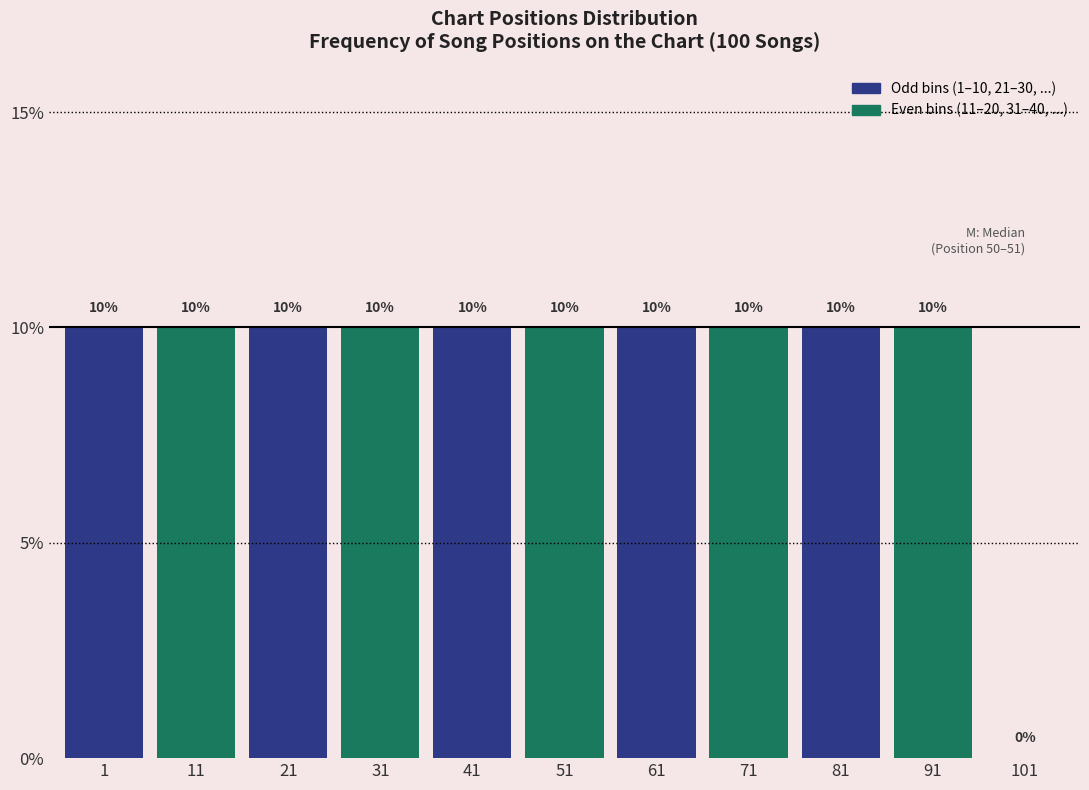

Reading left to right, extract all data points from this chart.

1=10	11=10	21=10	31=10	41=10	51=10	61=10	71=10	81=10	91=10	101=0